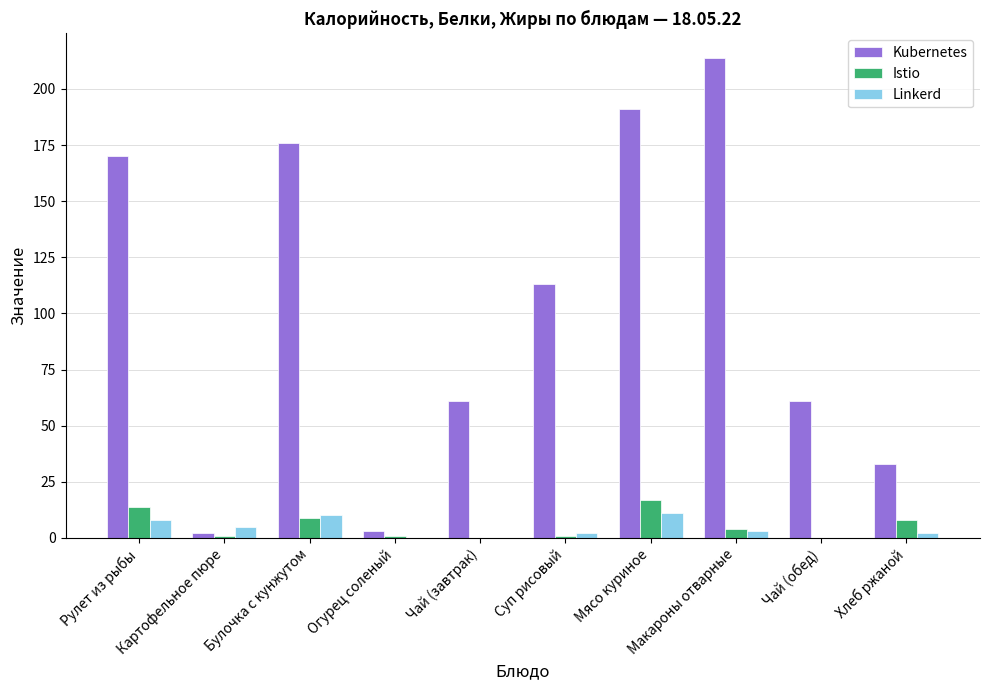

What is the sum of all Istio values?

55